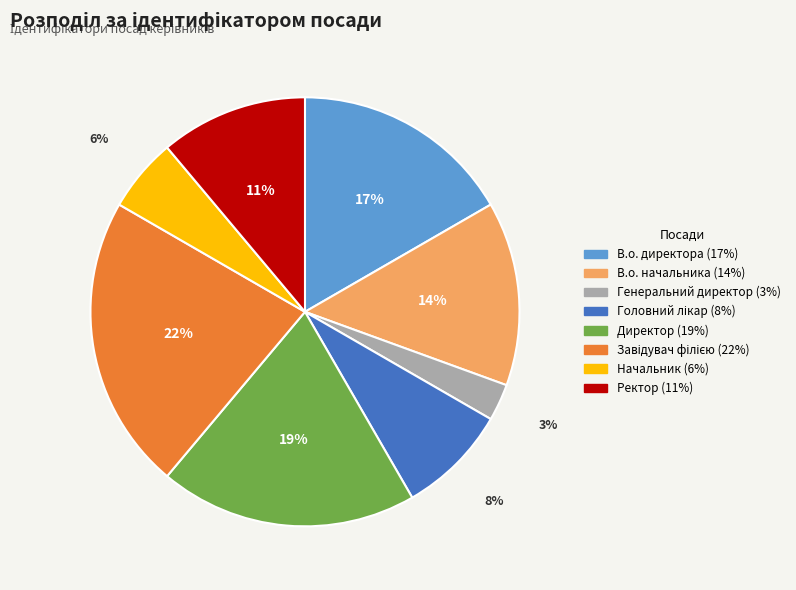

The Начальник slice represents 6% of the pie. True or false?

True